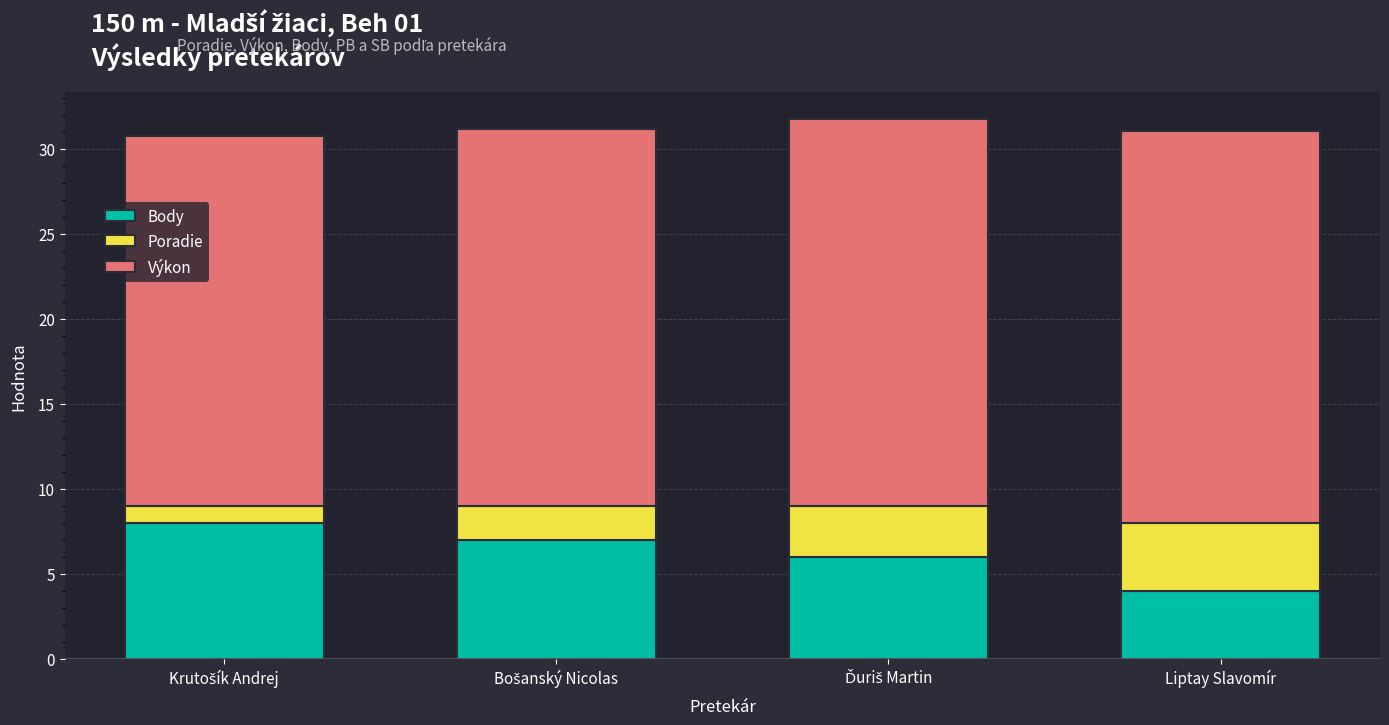

What is the sum of all Body values?

25.0